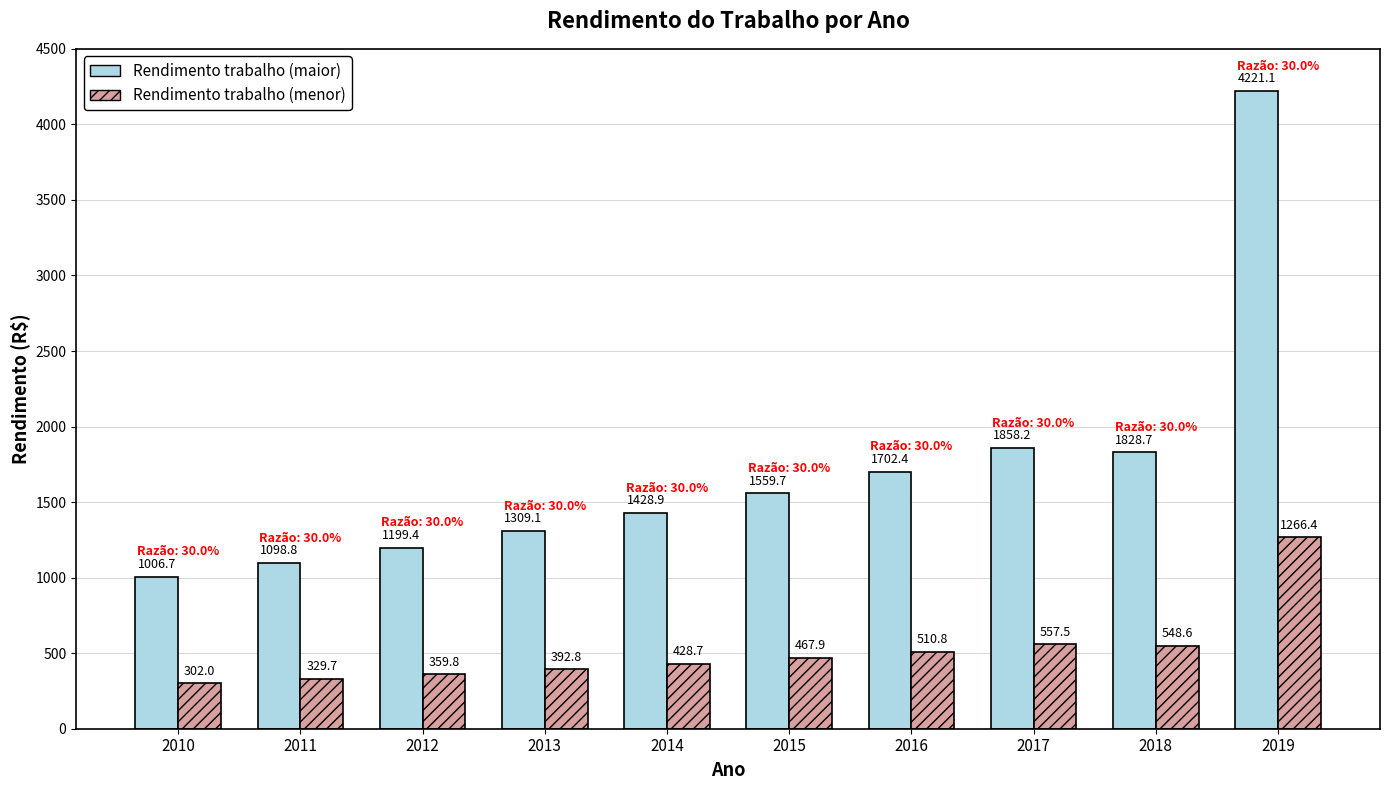

Where does the Rendimento trabalho (menor) series first go above 467?

2015